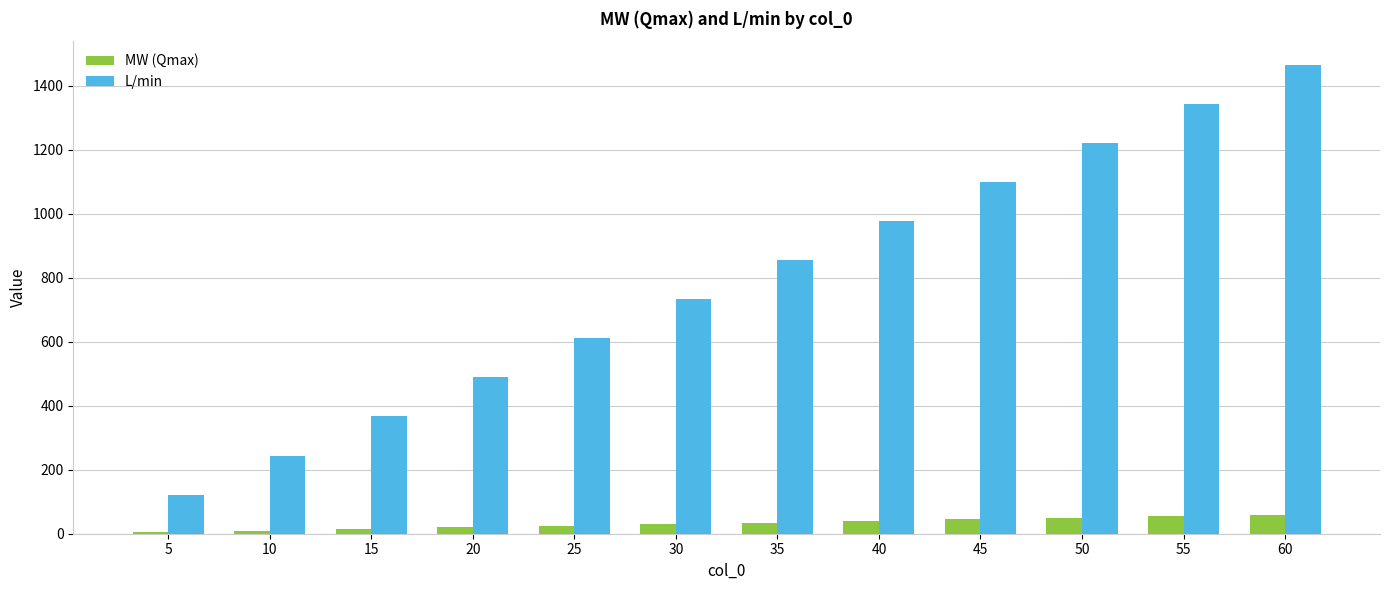

What is the sum of the MW (Qmax) values at 25 and 50?

75.0